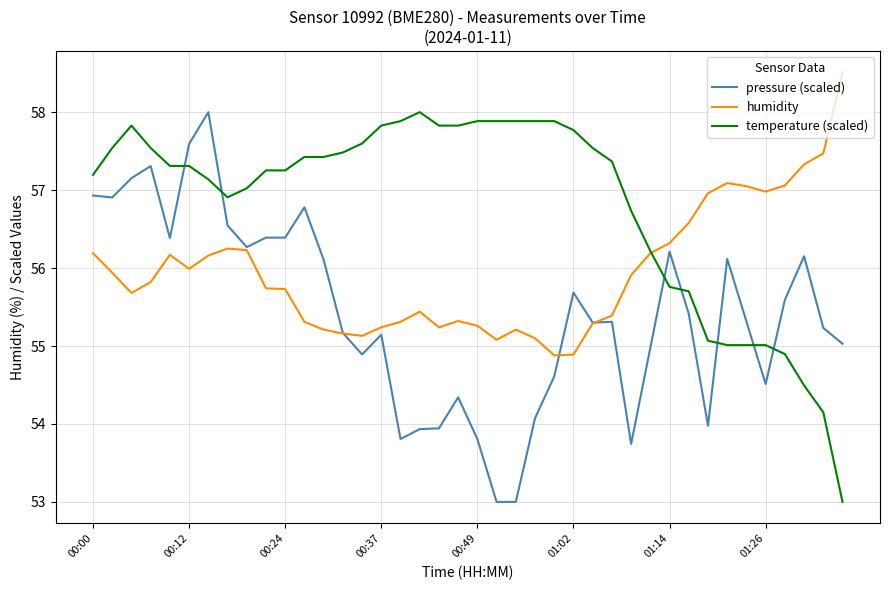

Which series has the largest total across all categories?

temperature (scaled)